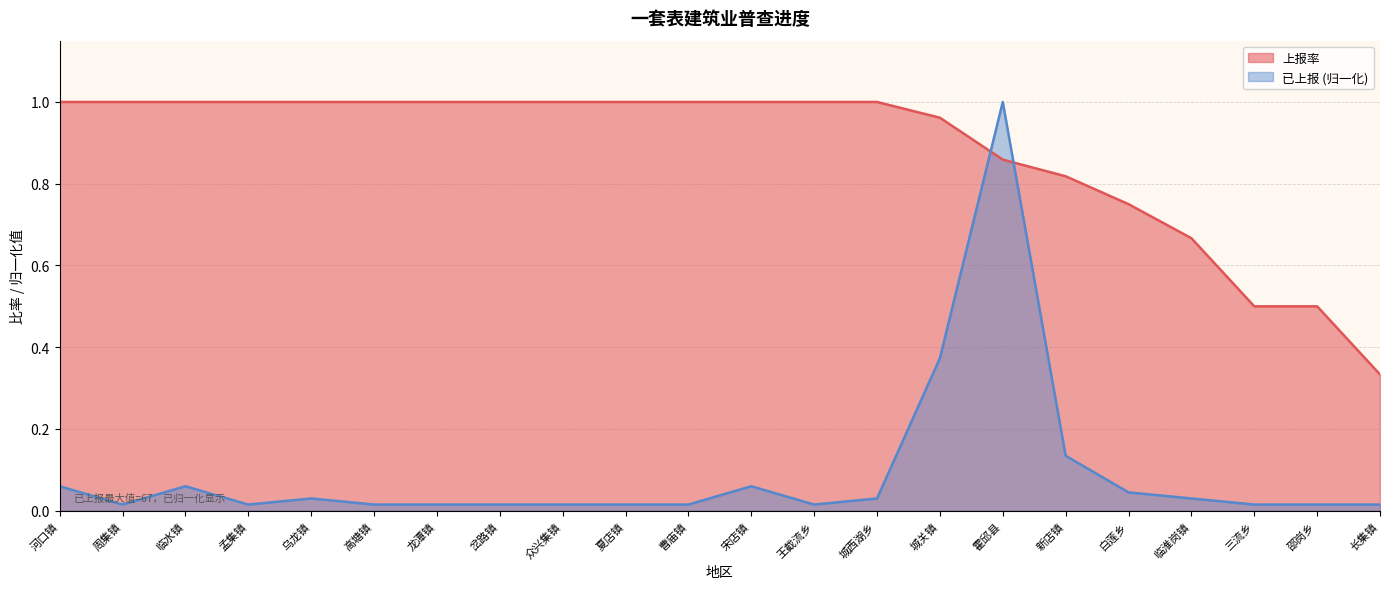

True or false: 已上报 and 上报率 intersect in this chart.

True